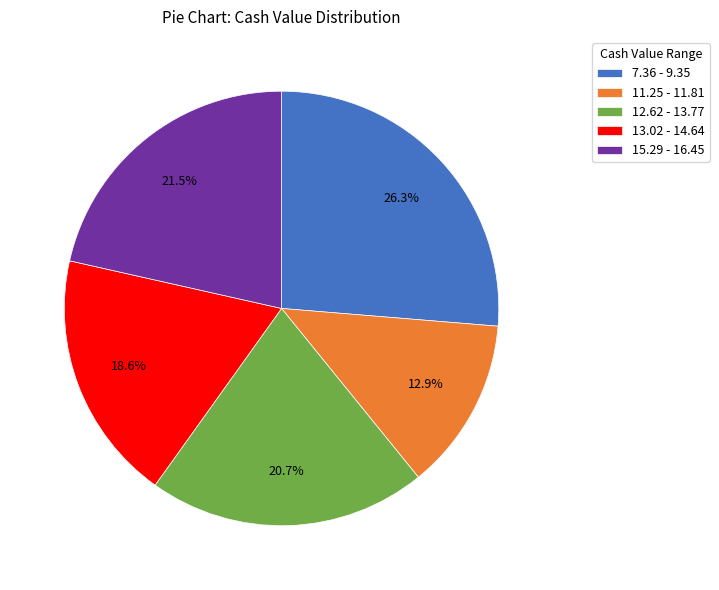

Which slice is the smallest?

11.25 - 11.81